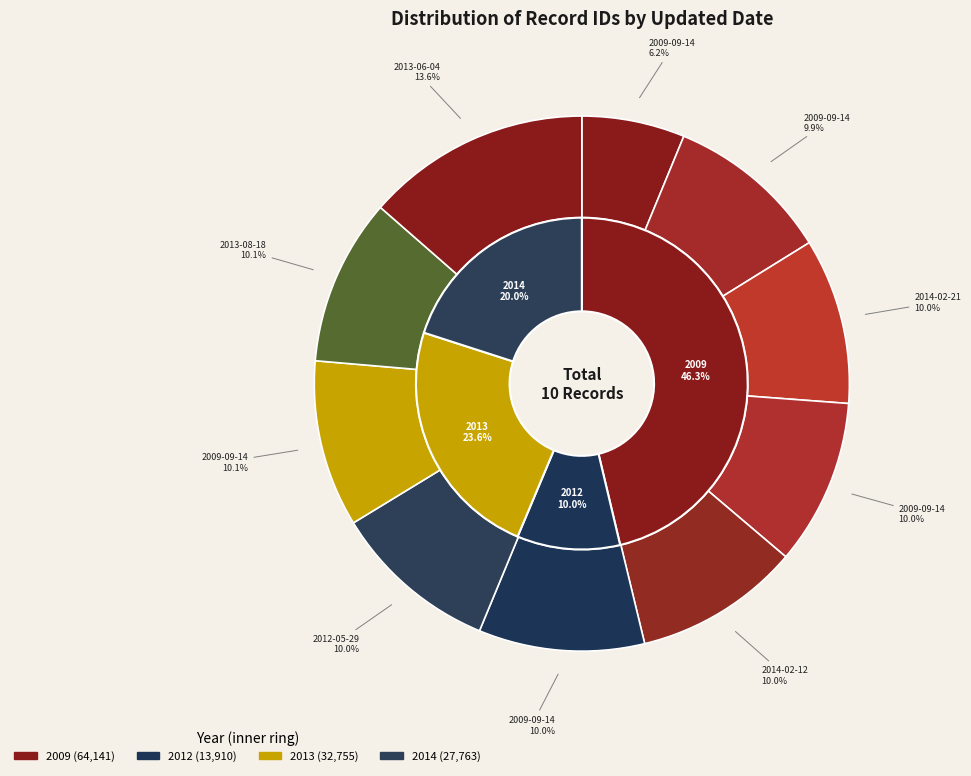

Rank the categories by value from lowest to highest.

2009-09-14 (8627), 2009-09-14 (13780), 2014-02-21 (13879), 2009-09-14 (13883), 2014-02-12 (13884), 2009-09-14 (13889), 2012-05-29 (13910), 2009-09-14 (13962), 2013-08-18 (13963), 2013-06-04 (18792)